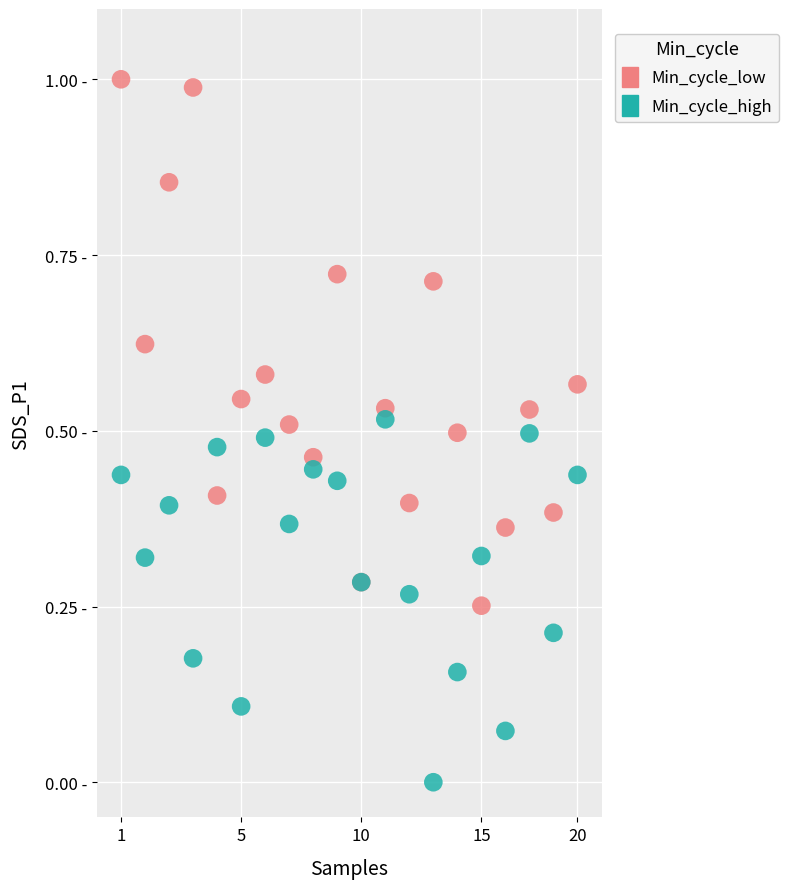

What are all the series names shown in the legend?

Min_cycle_low, Min_cycle_high